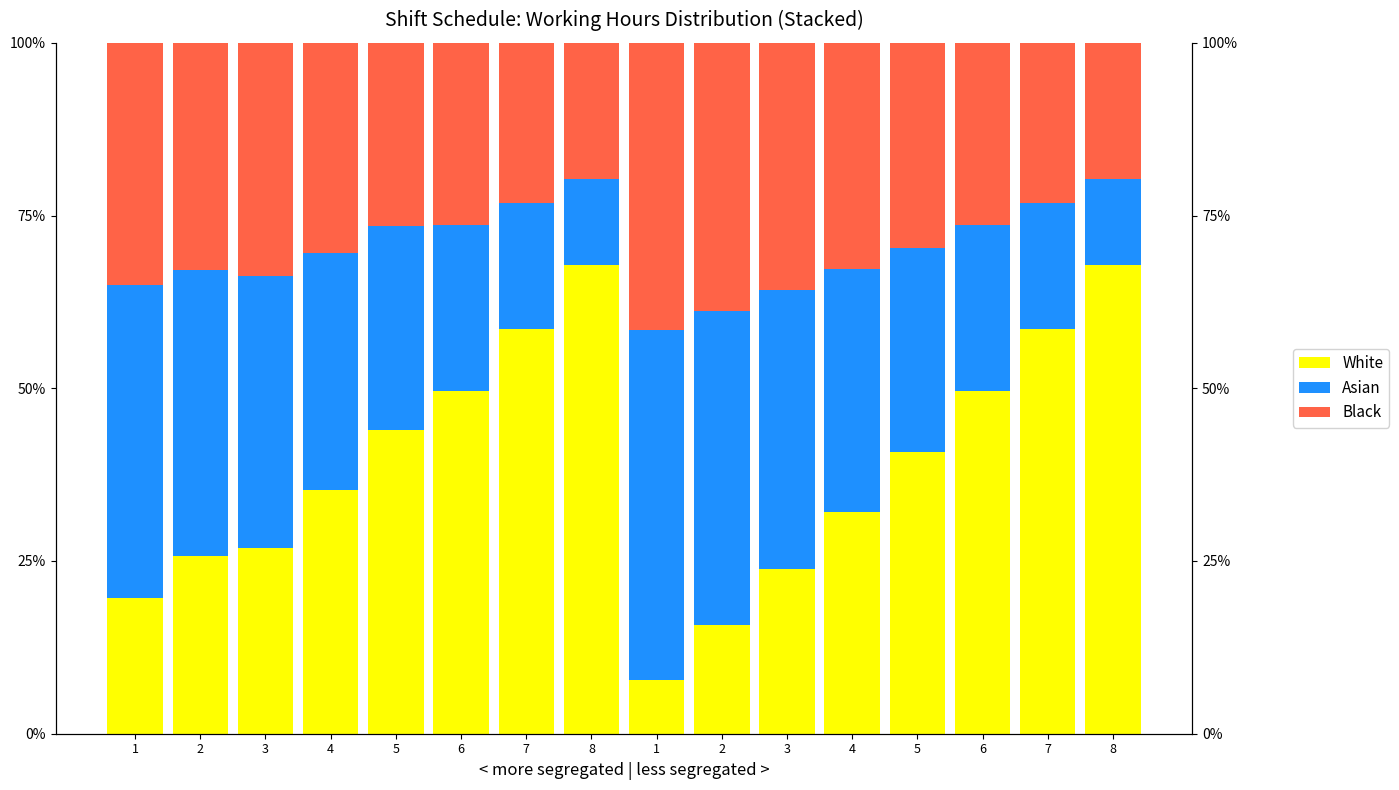

Reading left to right, extract all data points from this chart.

White: 19.6	25.7	26.9	35.3	44.0	49.5	58.6	67.9	7.7	15.7	23.8	32.2	40.7	49.5	58.6	67.9
Asian: 45.3	41.5	39.3	34.3	29.4	24.0	18.3	12.3	50.6	45.6	40.4	35.1	29.6	24.0	18.3	12.3
Black: 35.1	32.8	33.8	30.4	26.6	26.4	23.1	19.8	41.6	38.7	35.8	32.7	29.6	26.4	23.1	19.8